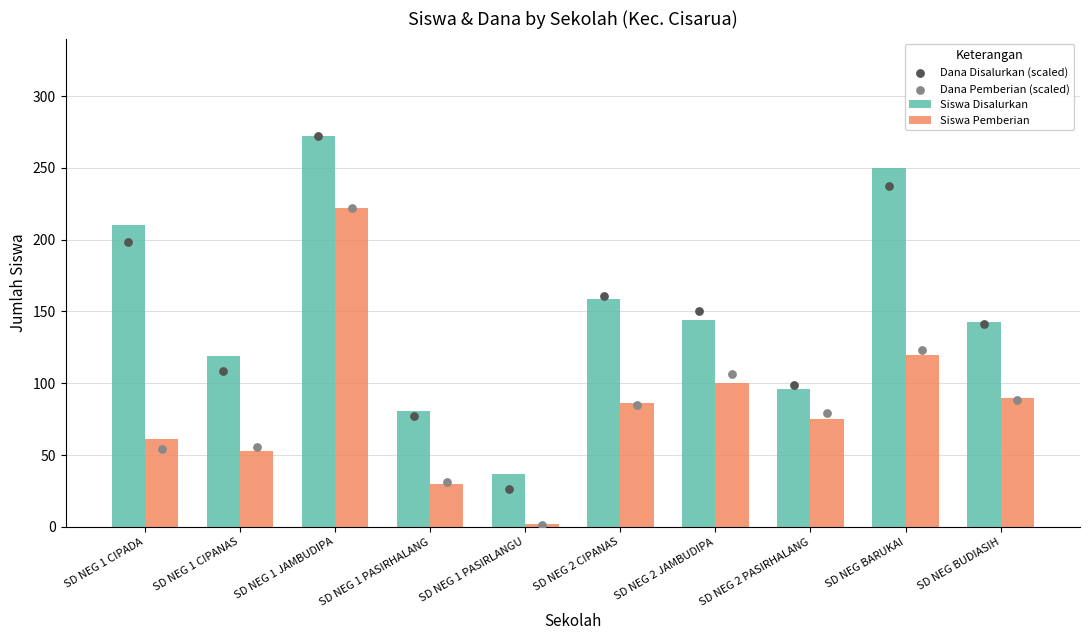

Is the value of Siswa Disalurkan at SD NEG 2 PASIRHALANG greater than the value of Siswa Pemberian at SD NEG 1 JAMBUDIPA?

No